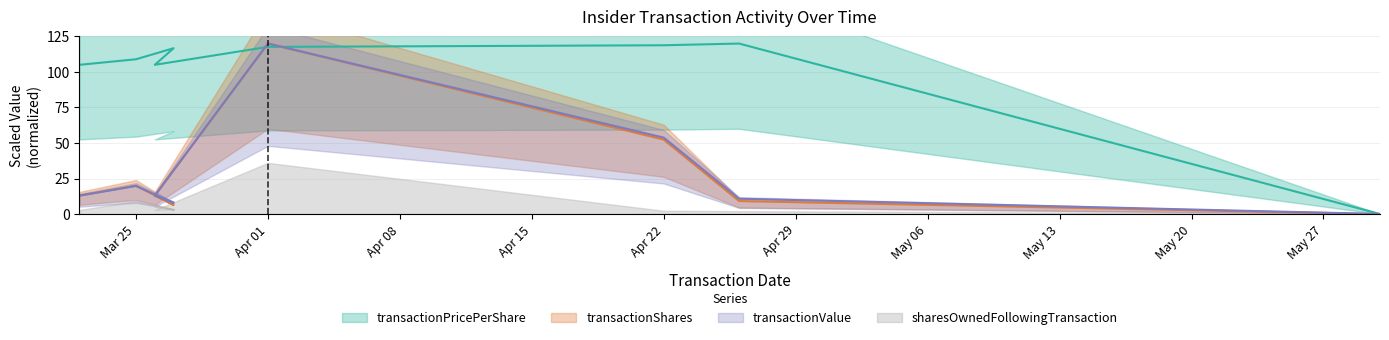

True or false: transactionShares has a value of 29.6 at Mar 25.

False